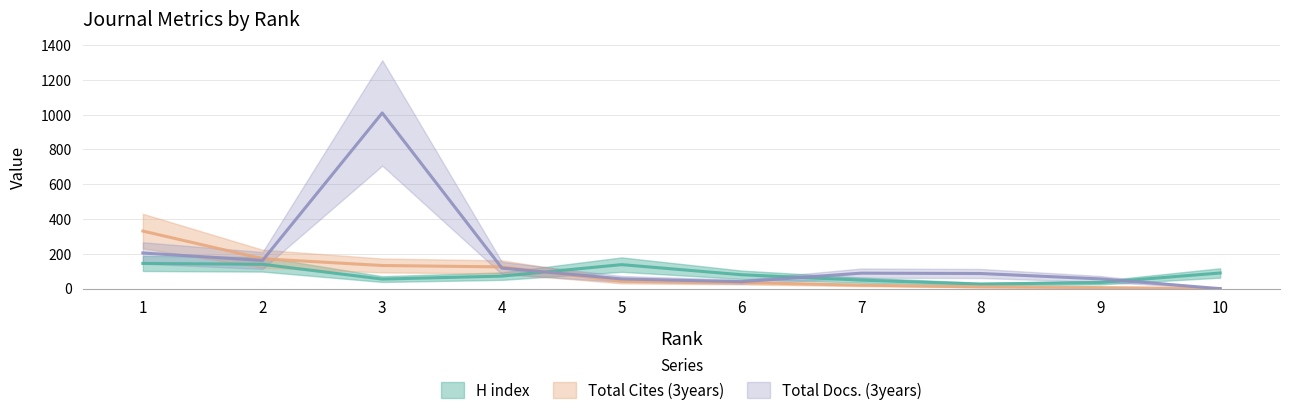

What is the spread (max minus min) of values at 3?

955